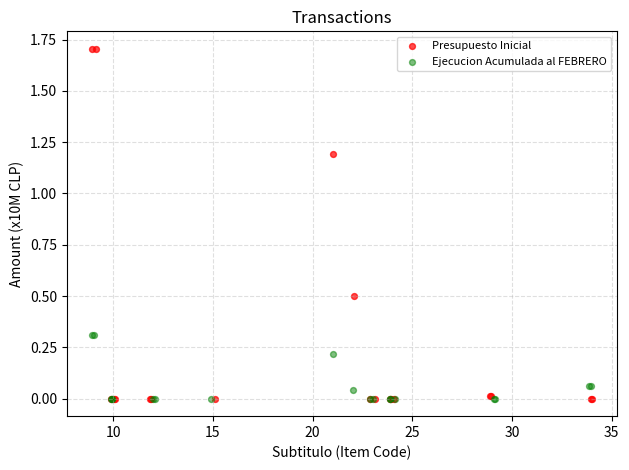

Which series contains the highest Y value?

Presupuesto Inicial